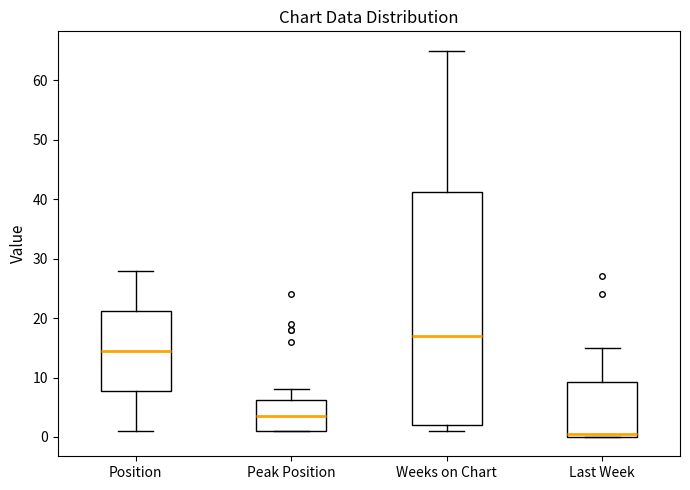

Where does the median line of the box for Last Week sit on the y-axis? The values are not printed on the chart, so give them approximately, as read against the axis.

1